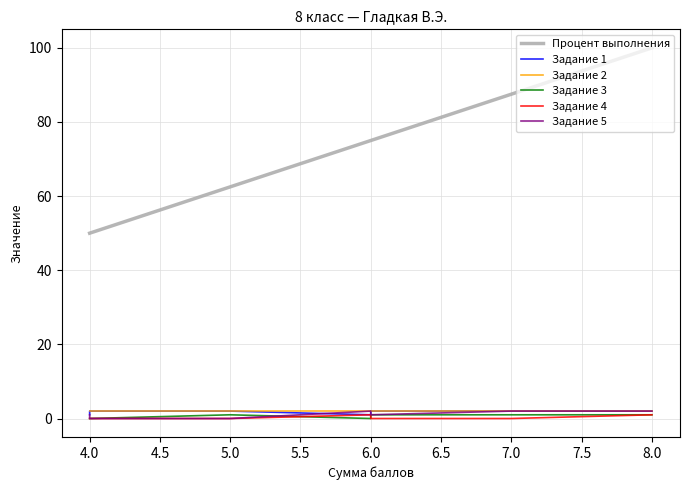

Read the Задание 2 value at 6.0.

2.0